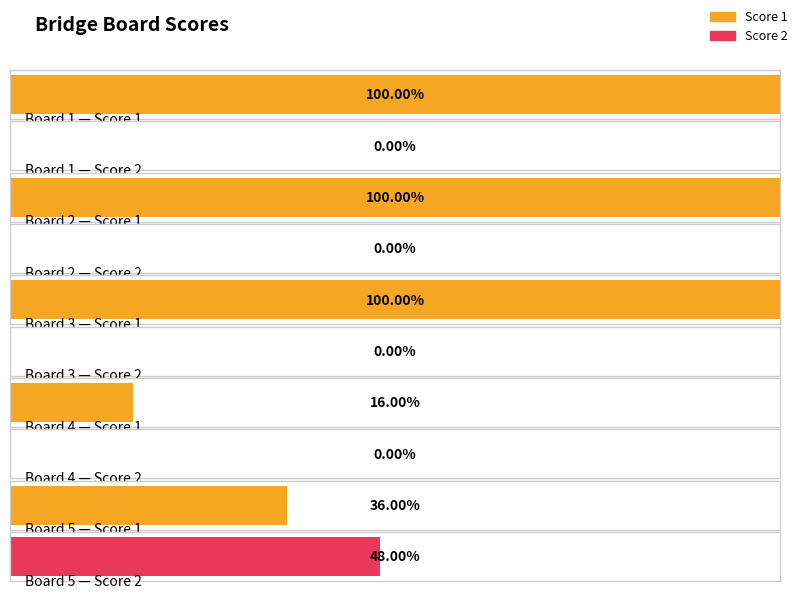

How many values in Score 2 are above zero?

1